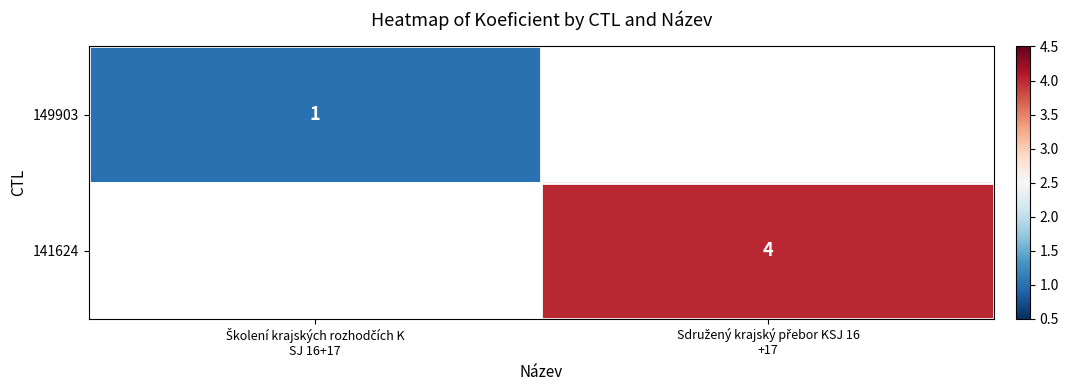

Is the value of 149903 at Sdružený krajský přebor KSJ 16 +17 greater than the value of 141624 at Školení krajských rozhodčích K SJ 16+17?

No